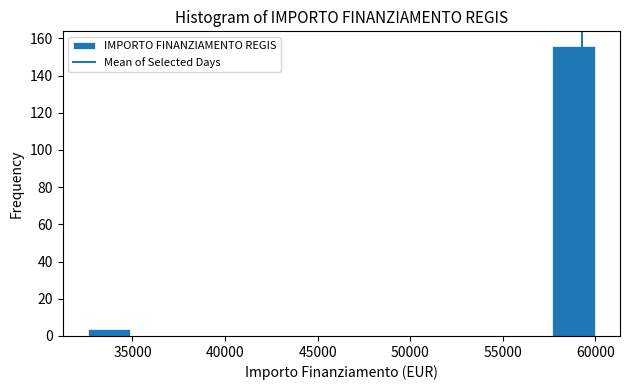

Which range on the x-axis has the tallest bar?

57500 to 60000